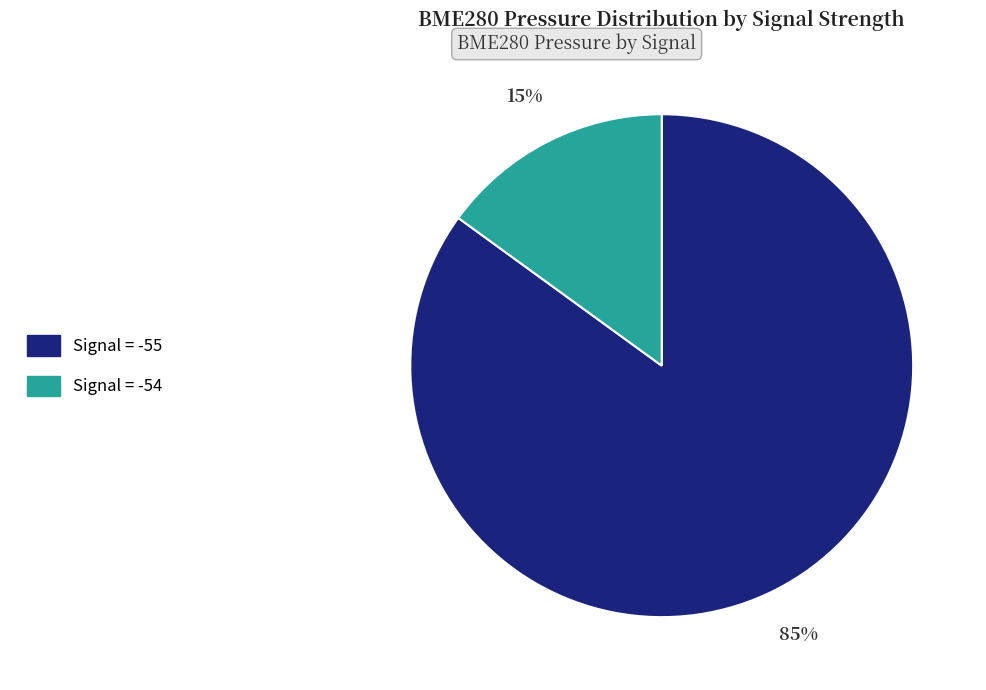

Is there any slice that represents more than half of the pie?

Yes